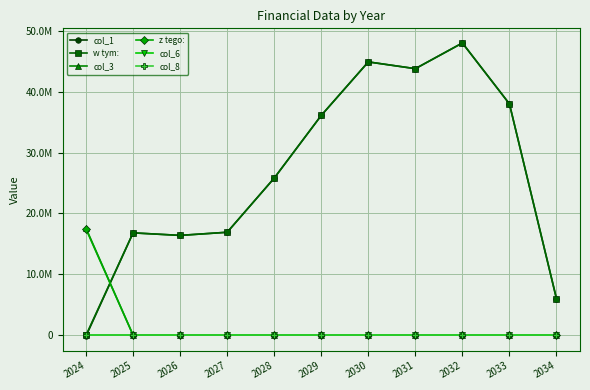

True or false: col_8 and w tym: cross at least once.

False